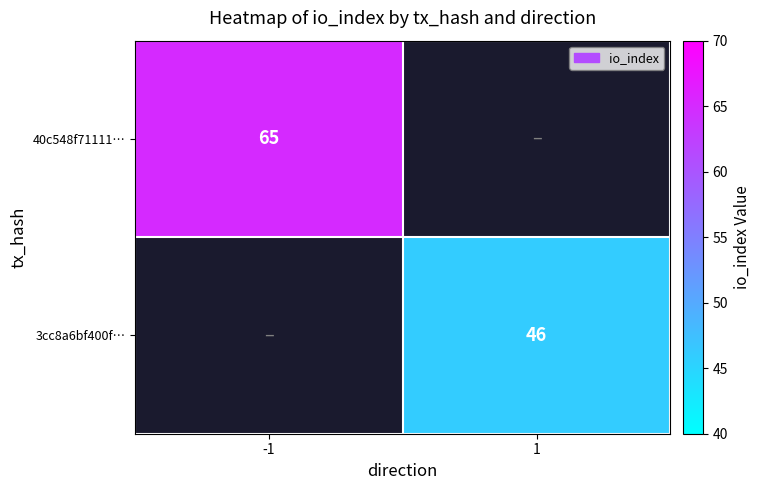

The value of 40c548f71111… at -1 is 65. True or false?

True